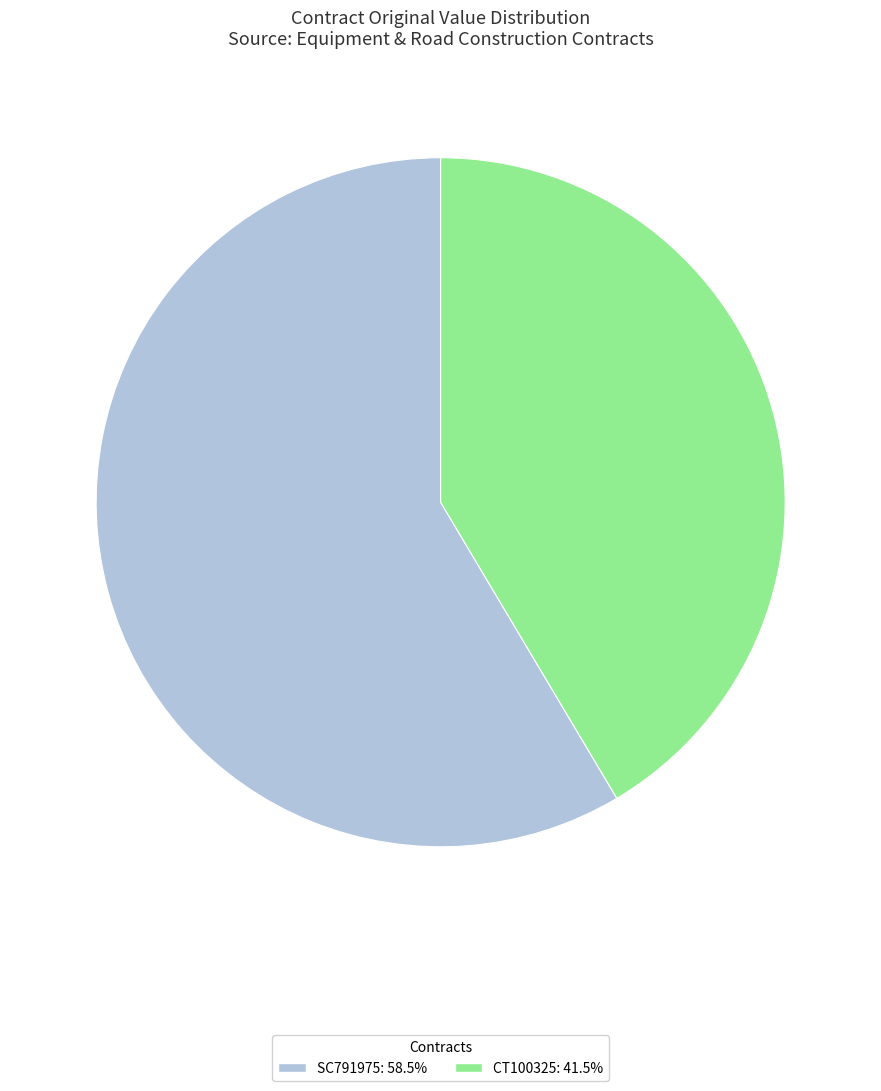

Do CT100325 and SC791975 together represent more than half of the pie?

Yes